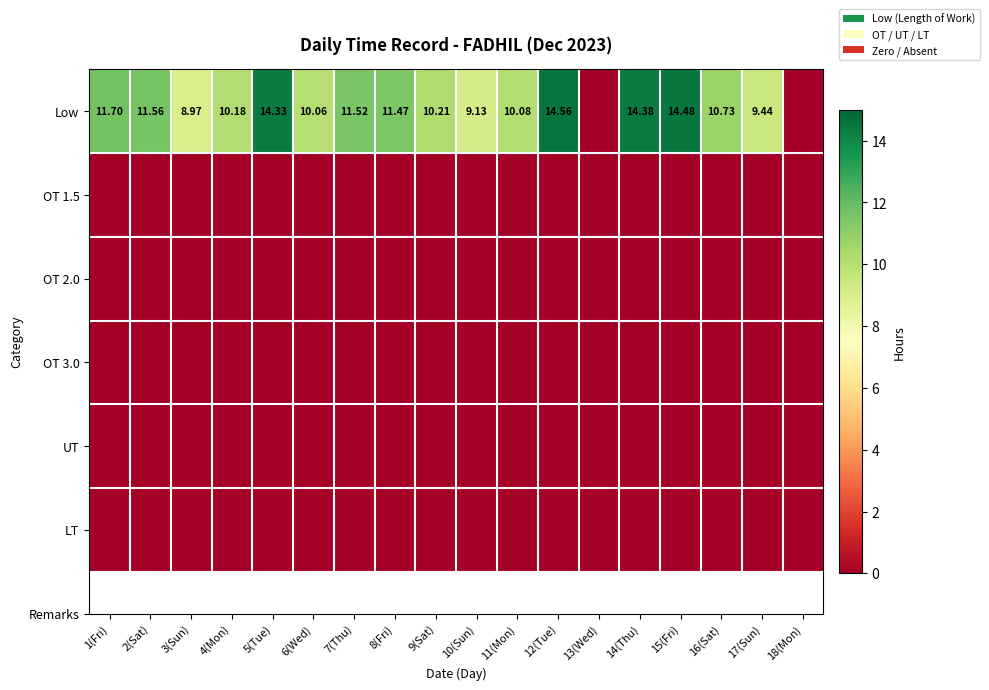

Which category has the lowest value across all series?

13(Wed)